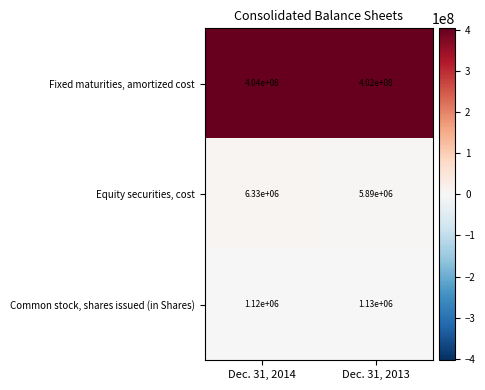

What is the total value across all series at Dec. 31, 2013?

409020000